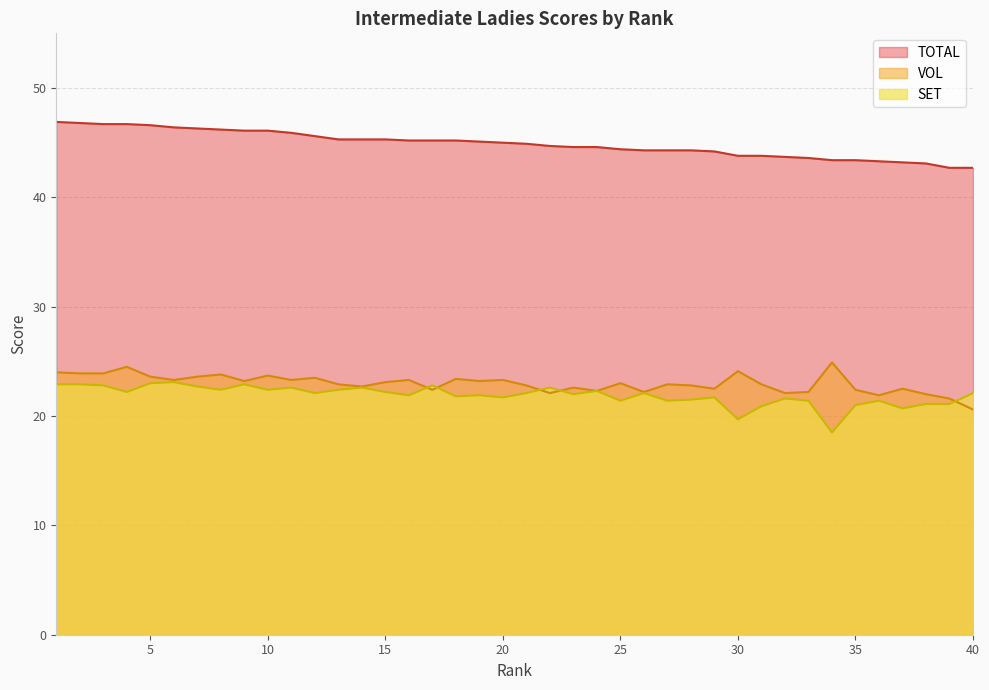

What is the highest value of the TOTAL series?

46.9